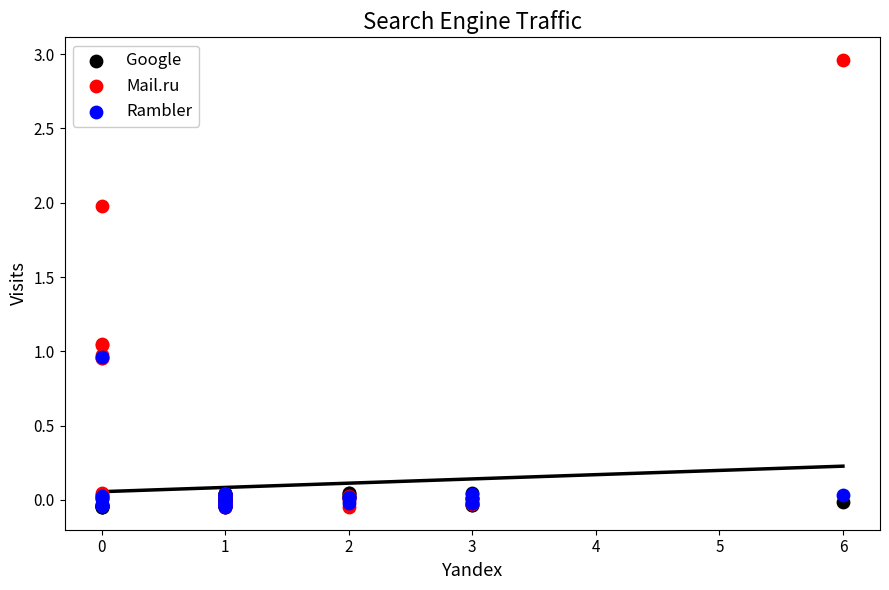

Which series contains the highest Y value?

Mail.ru